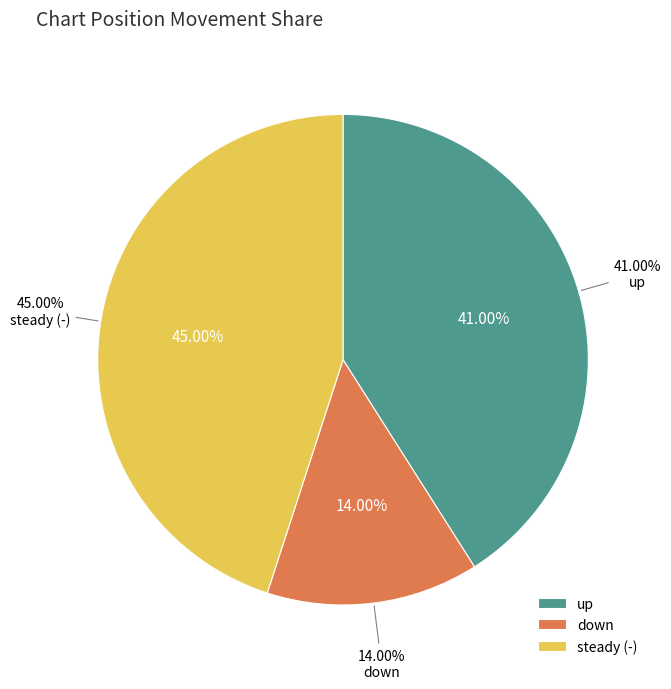

Does up account for over 50% of the chart?

No